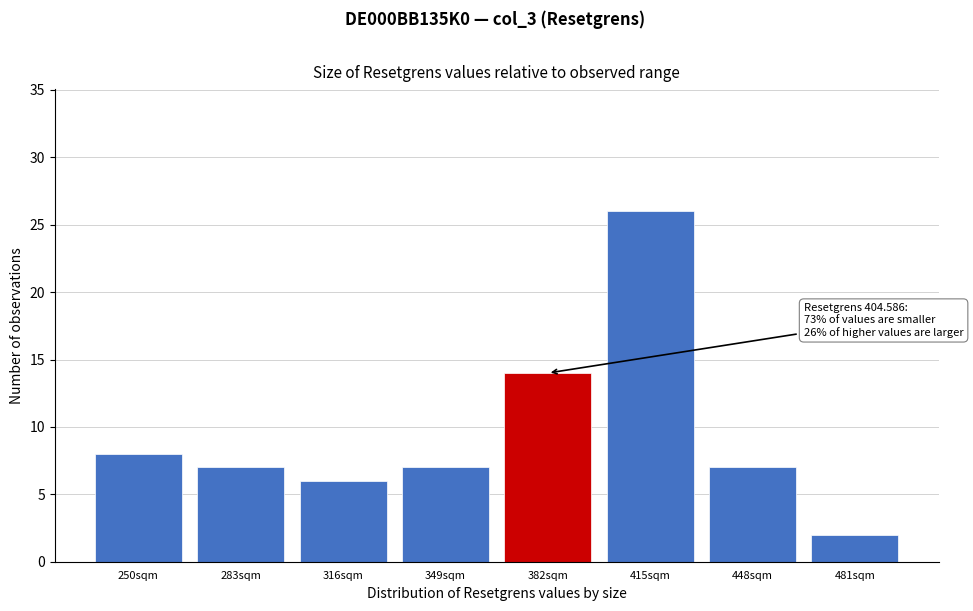

Reading right to left, list all the values displayed in this chart.

481sqm=2	448sqm=7	415sqm=26	382sqm=14	349sqm=7	316sqm=6	283sqm=7	250sqm=8